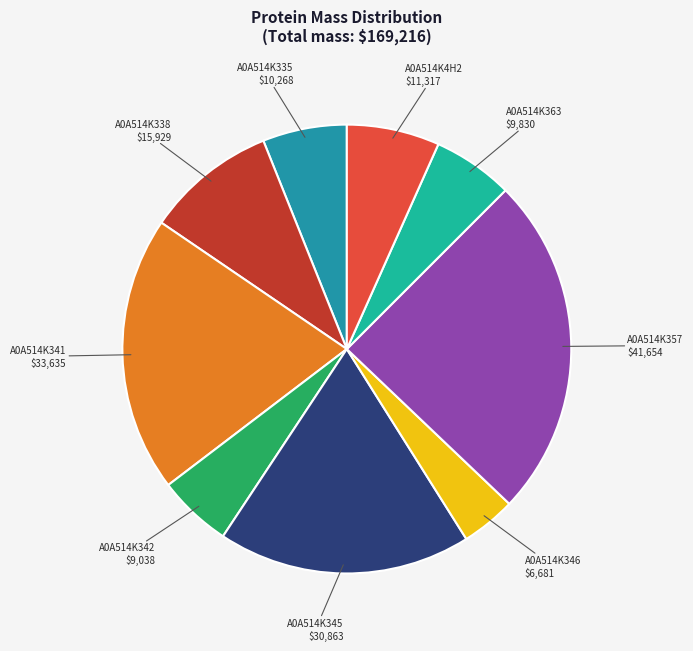

Does any single category account for the majority?

No